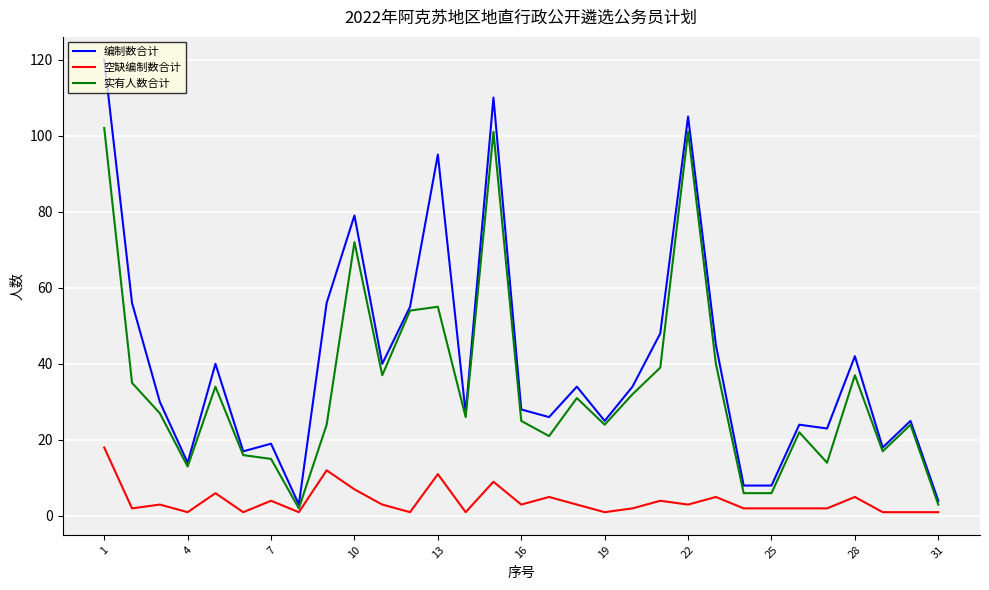

Which series has the largest range (max minus min)?

编制数合计